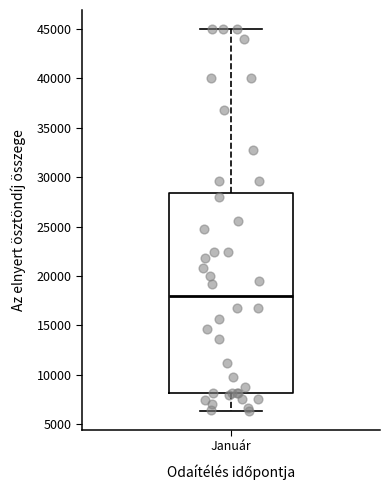

Read this box plot against the y-axis: the position of the median line, the range covered by the box, and the ends of both whiskers. The values are not printed on the chart, so give them approximately, as read against the axis.

median 18000, box 8000 to 28500, whiskers 6500 to 45000